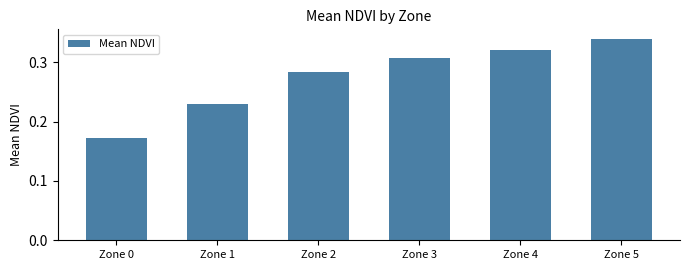

Is it true that the value at Zone 4 is 0.5?

False